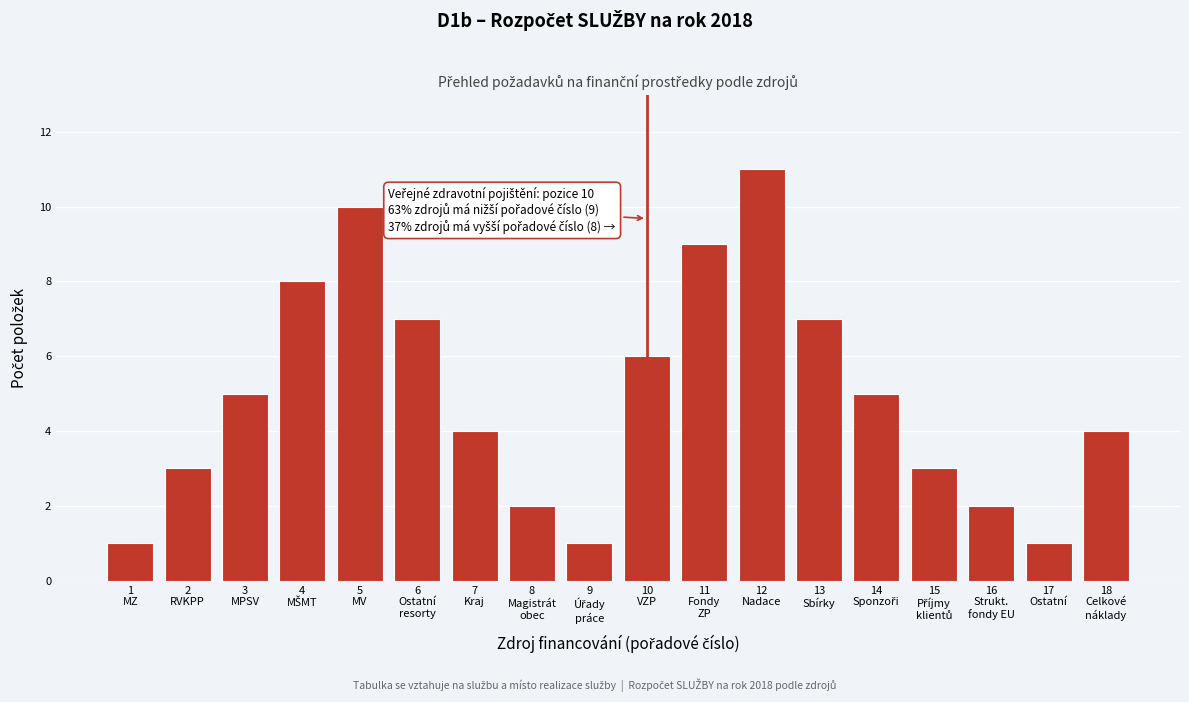

Reading right to left, what are all the values shown in this chart?

4	1	2	3	5	7	11	9	6	1	2	4	7	10	8	5	3	1